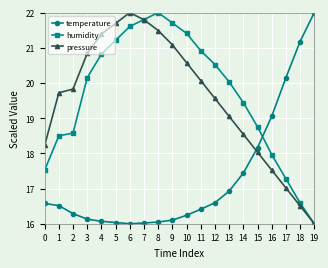

What are all the series names shown in the legend?

temperature, humidity, pressure